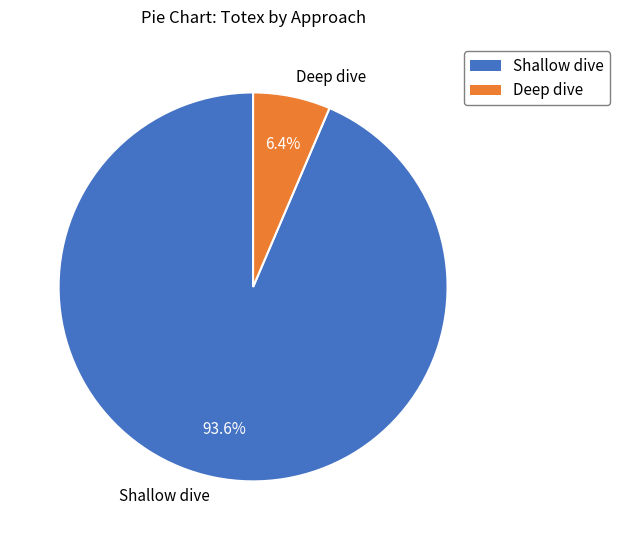

Does any single category account for the majority?

Yes